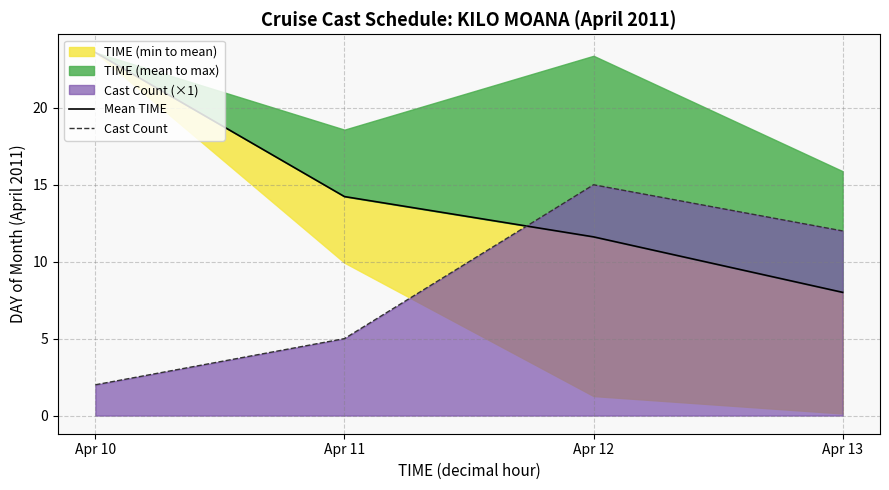

Count the Cast Count values in the range 5 to 15.

3